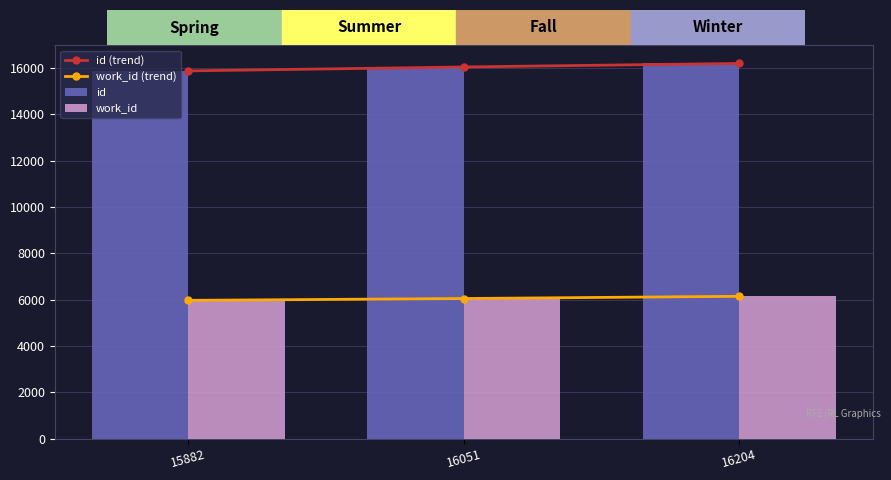

True or false: work_id has a value of 10851 at 16051.

False